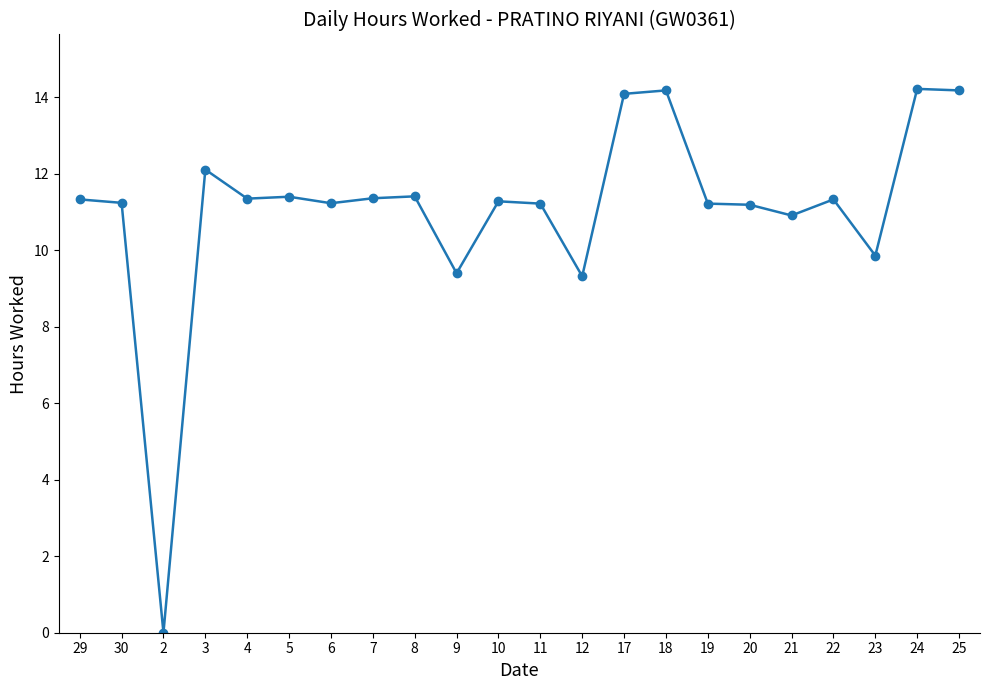

What is the change in value from 7 to 24?

+2.9